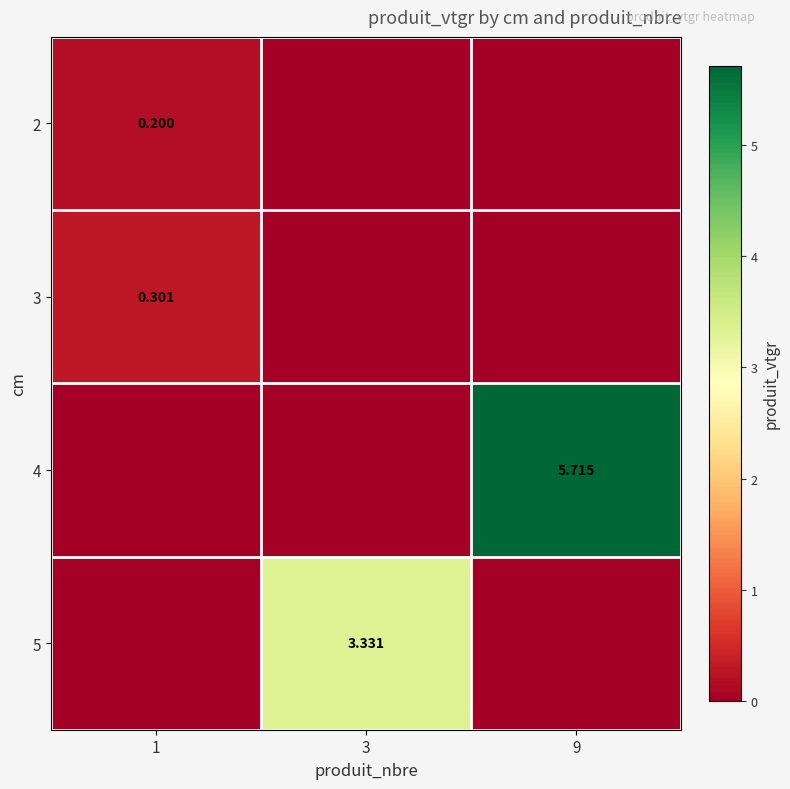

True or false: 2 has a value of 0.1 at 3.

False